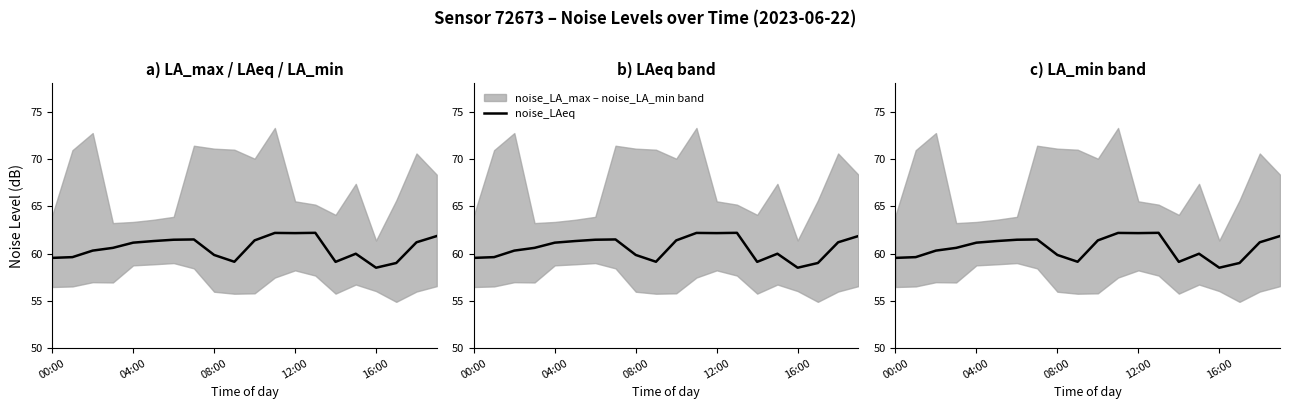

What is the sum of all values?

1212.2